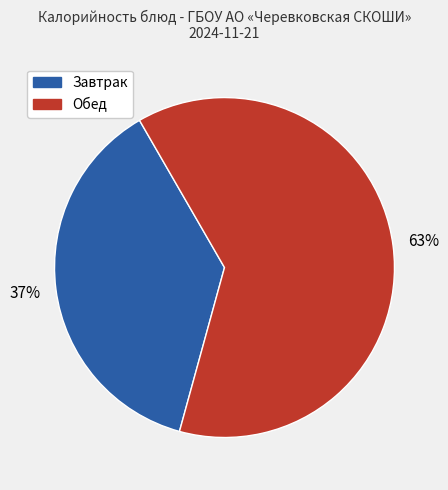

To the nearest percent, what is the average slice percentage?

50%